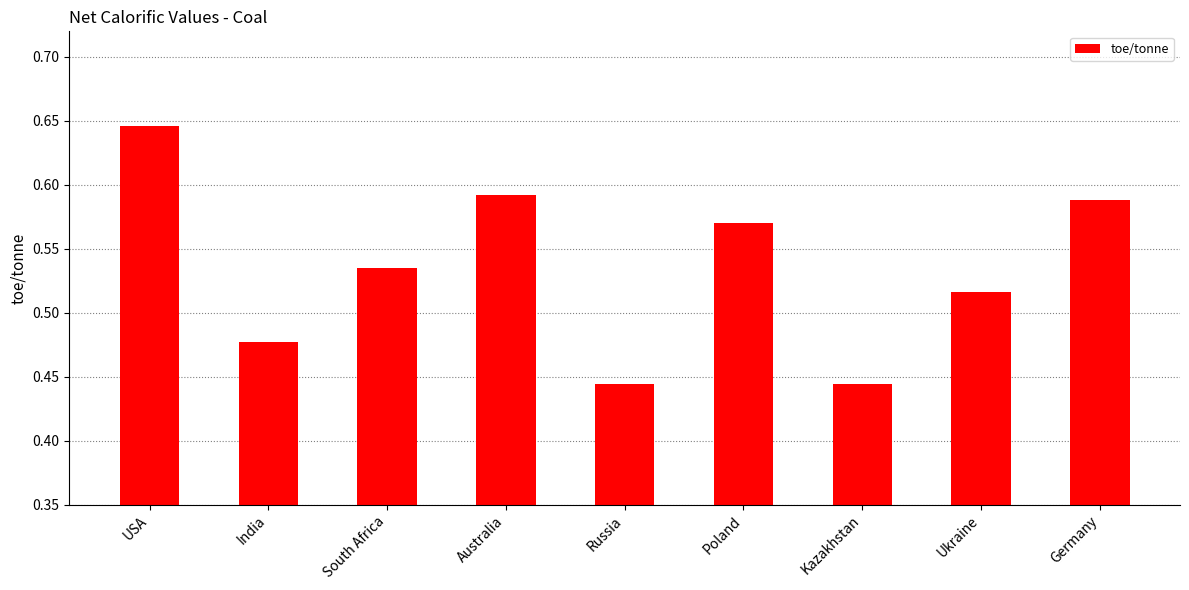

Which label corresponds to the largest value in the chart?

USA